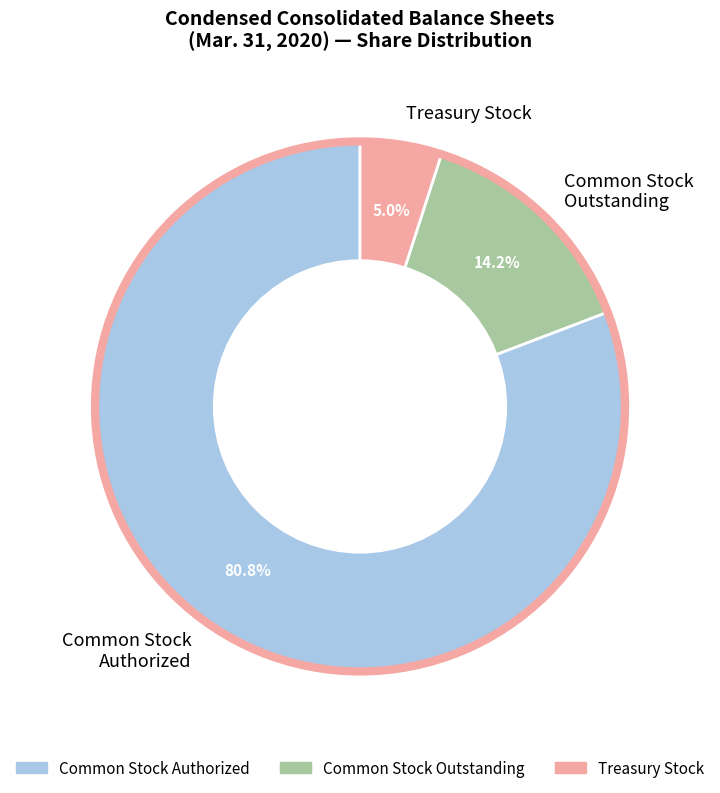

Does any single category account for the majority?

Yes